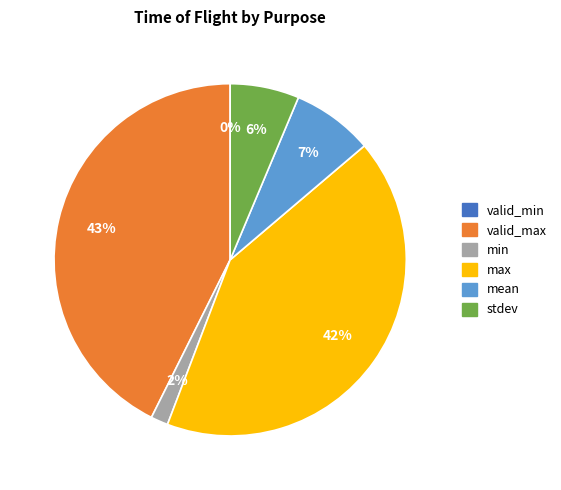

To the nearest percent, what is the difference between the stdev and max slice percentages?

36%